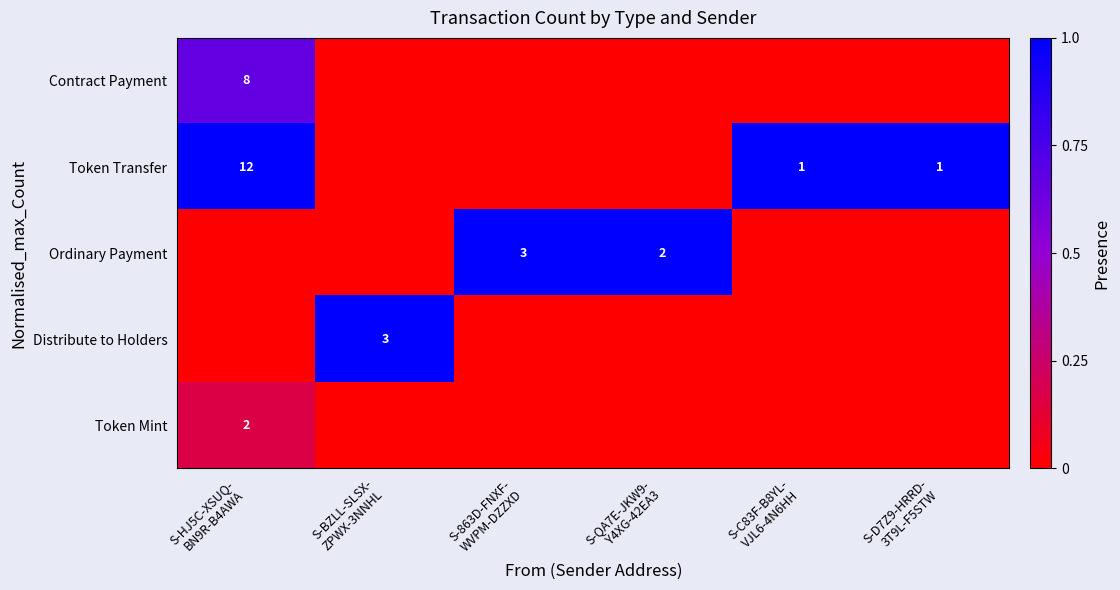

How many Distribute to Holders values are between 0 and 1?

6